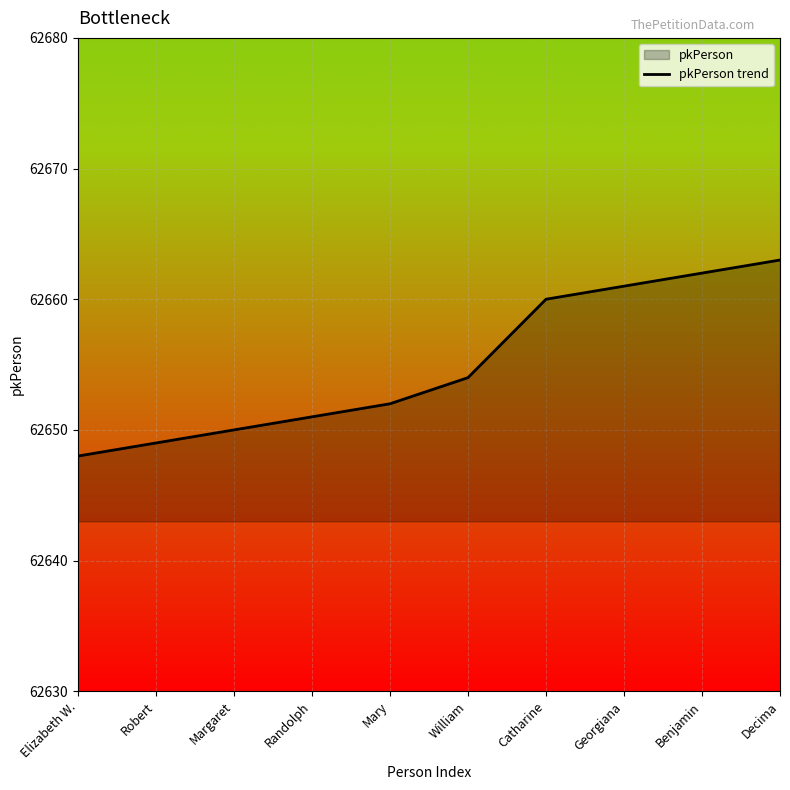

What is the average value?

62655